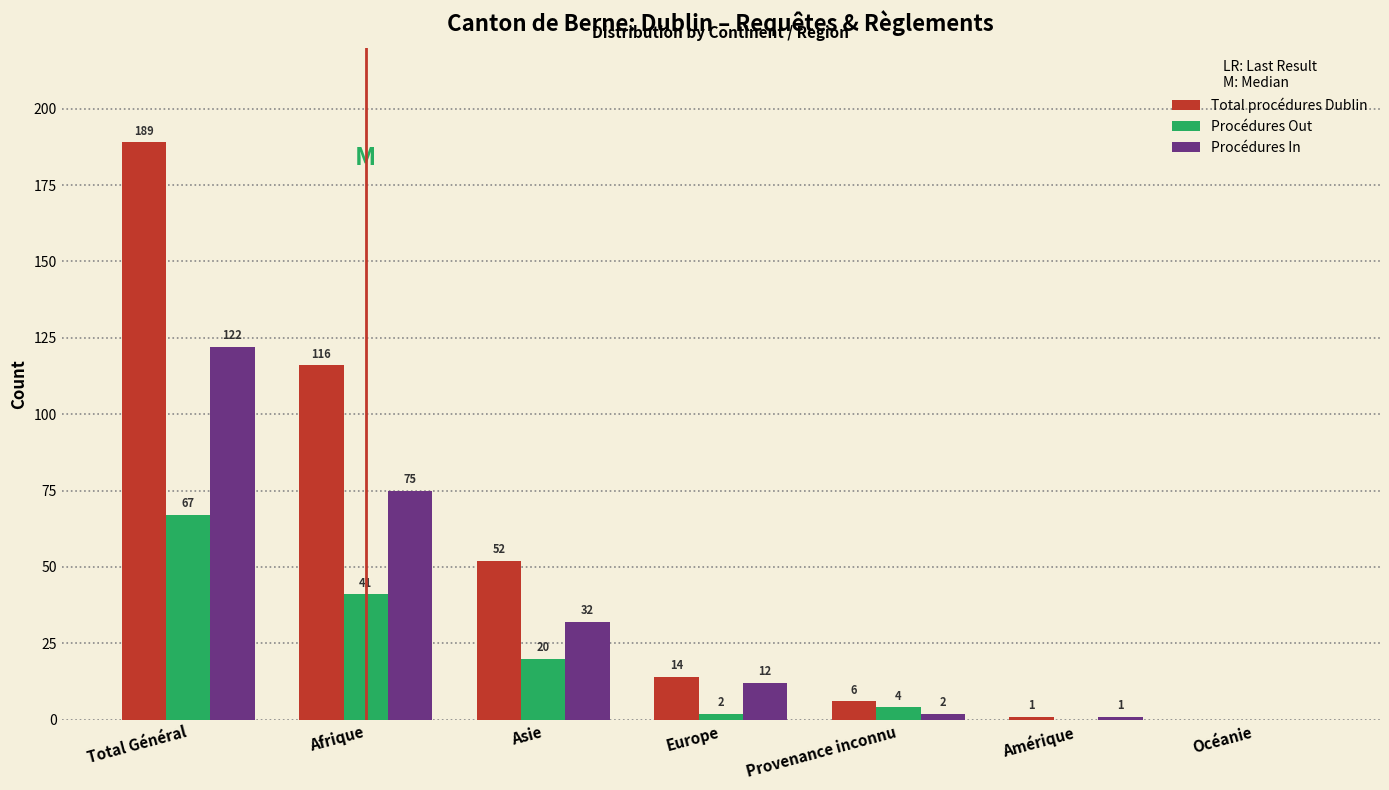

Reading right to left, list all the values displayed in this chart.

Total procédures Dublin: Océanie=0	Amérique=1	Provenance inconnu=6	Europe=14	Asie=52	Afrique=116	Total Général=189
Procédures Out: Océanie=0	Amérique=0	Provenance inconnu=4	Europe=2	Asie=20	Afrique=41	Total Général=67
Procédures In: Océanie=0	Amérique=1	Provenance inconnu=2	Europe=12	Asie=32	Afrique=75	Total Général=122